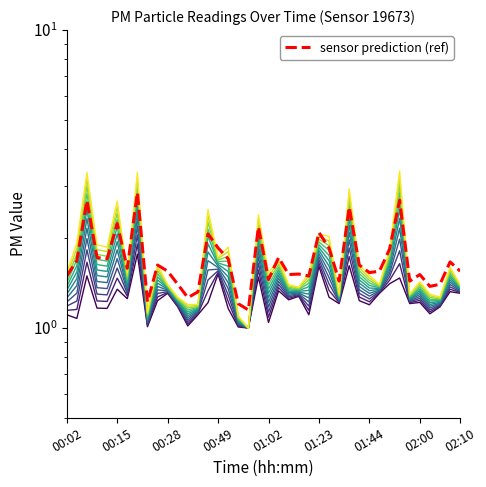

Approximately how many times larger is the value at 02:00 compared to 01:52?

0.4